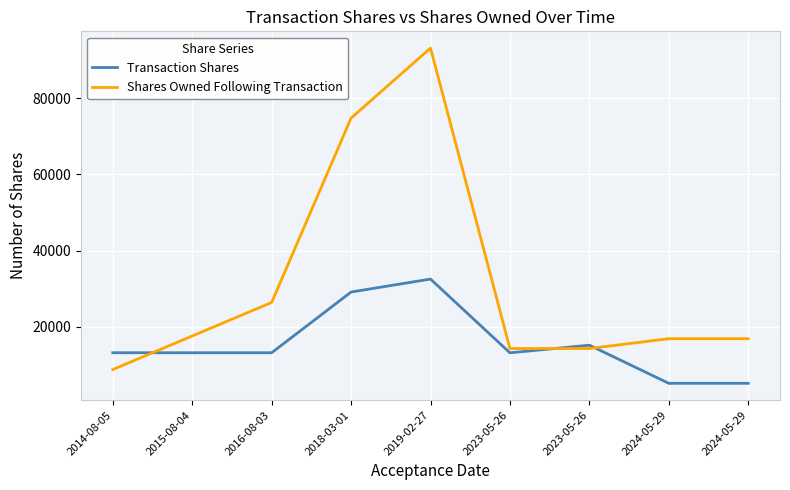

Is this an area chart (filled region under the line)?

No